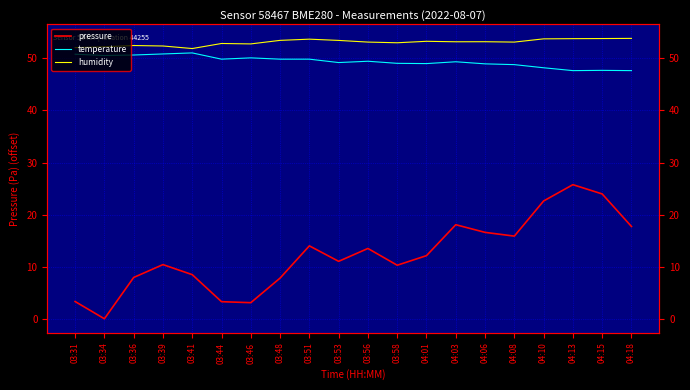

How many interior local peaks does the pressure series have?

5